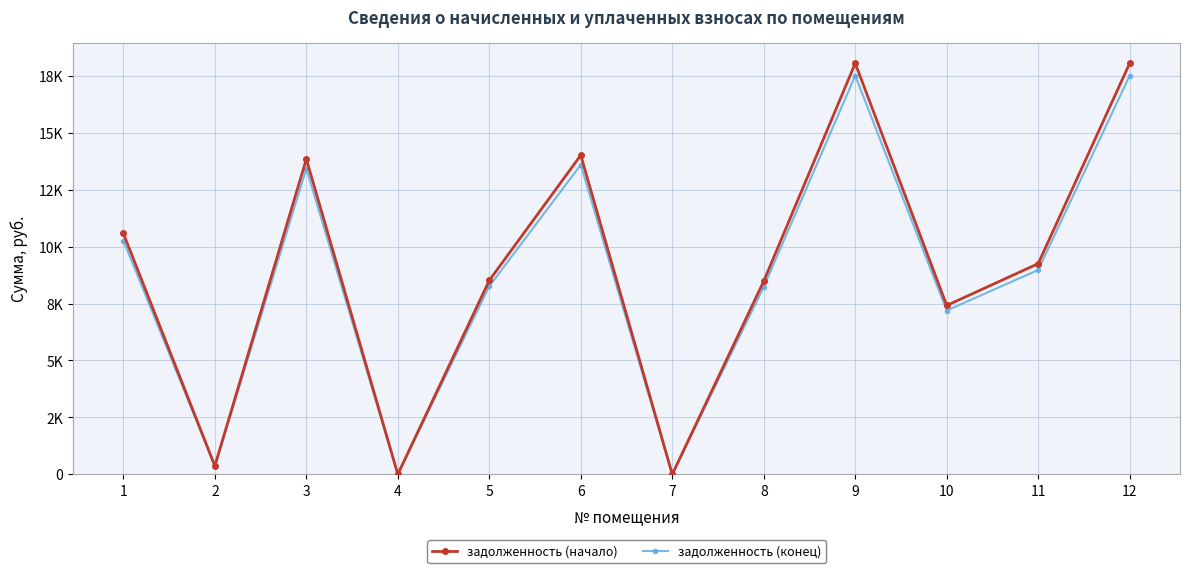

Is this an area chart (filled region under the line)?

No